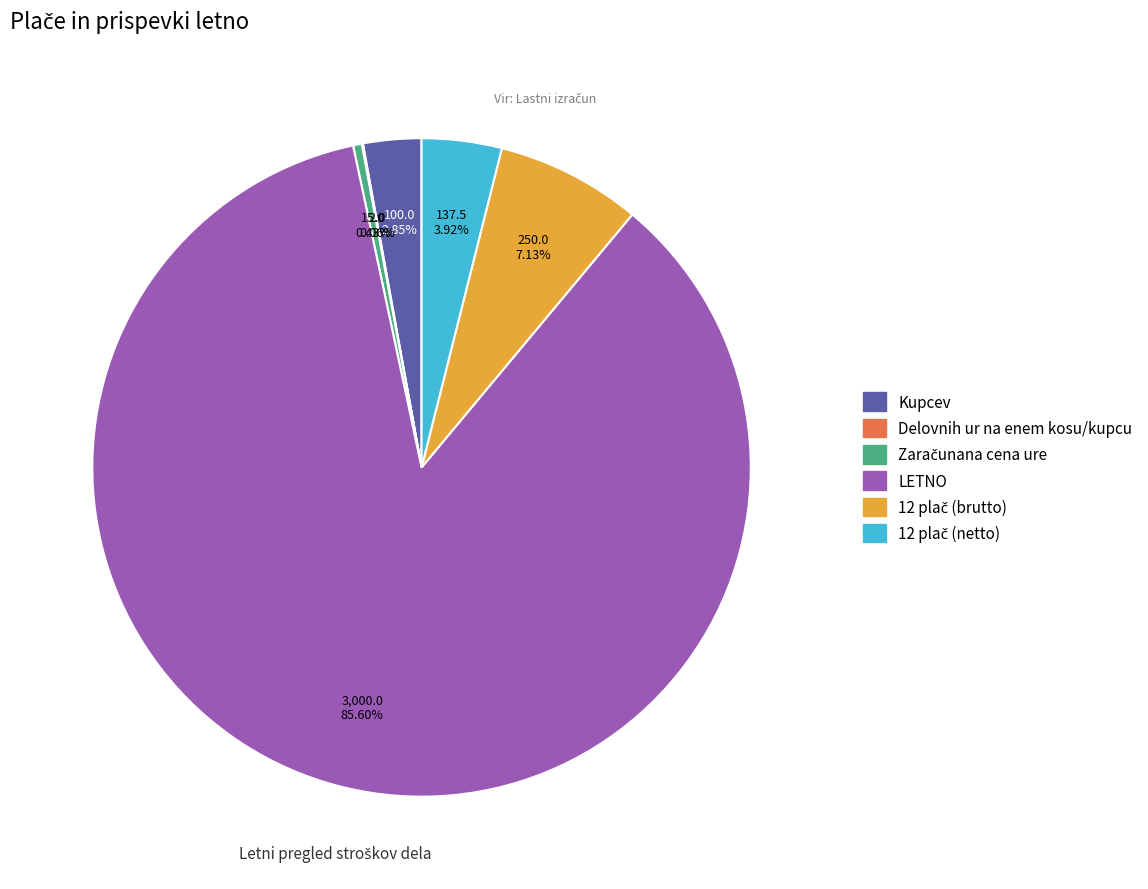

Which slice is the largest?

LETNO